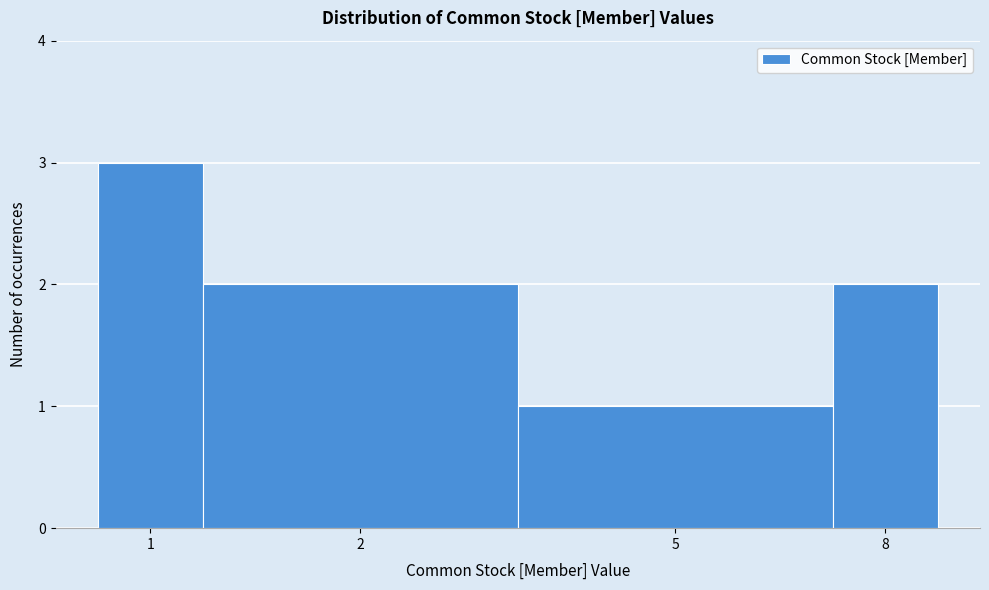

Reading left to right, what are all the values shown in this chart?

1=3	2=2	5=1	8=2